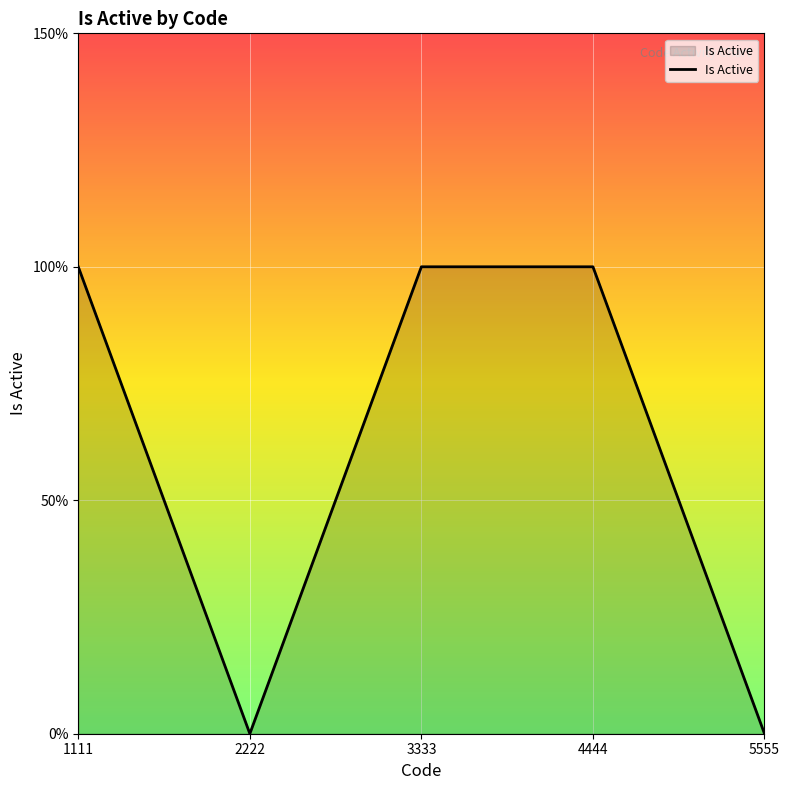

At which label is the value closest to 0?

2222